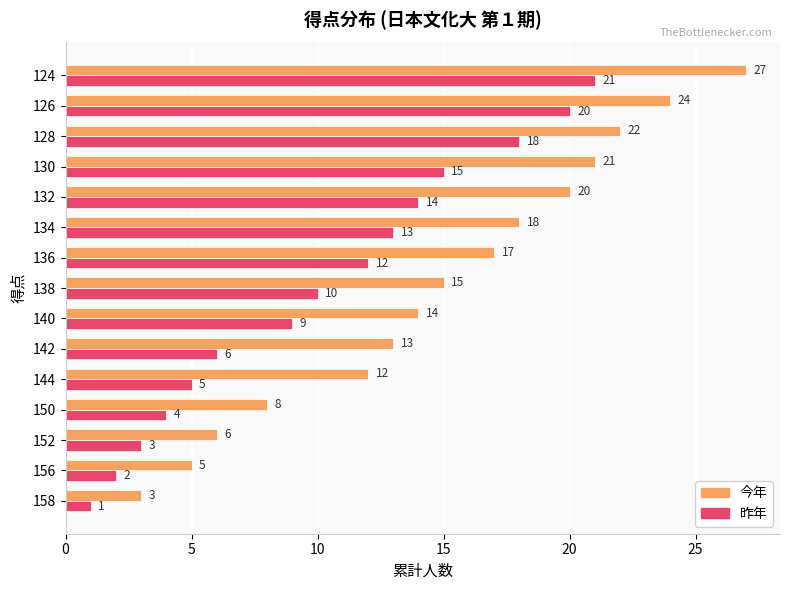

At which label does 昨年 reach its peak?

124